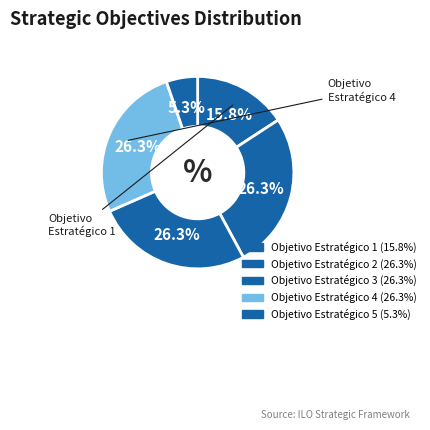

Does any single category account for the majority?

No